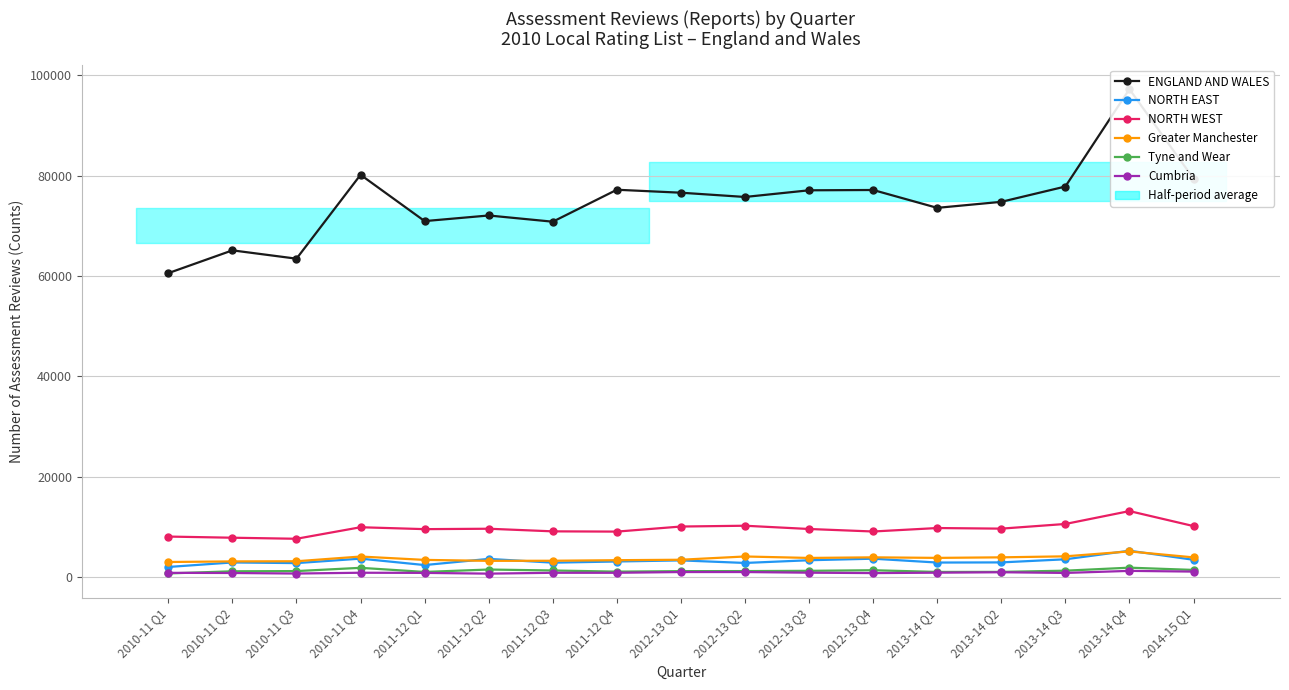

Reading left to right, list all the values displayed in this chart.

ENGLAND AND WALES: 60590	65130	63470	80190	70960	72080	70840	77210	76620	75770	77100	77160	73600	74800	77850	97260	79430
NORTH EAST: 2020	2920	2790	3680	2400	3630	2880	3110	3330	2820	3360	3670	2900	2930	3550	5260	3450
NORTH WEST: 8080	7850	7640	9940	9560	9640	9120	9070	10080	10240	9590	9090	9780	9660	10590	13160	10170
Greater Manchester: 3010	3130	3160	4100	3430	3240	3260	3370	3460	4110	3820	3940	3830	3940	4140	5120	3930
Tyne and Wear: 730	1160	1200	1850	1030	1510	1320	1090	1190	1200	1250	1370	1030	1040	1280	1880	1430
Cumbria: 850	820	710	870	840	690	860	860	1010	1010	880	800	880	970	830	1240	1100